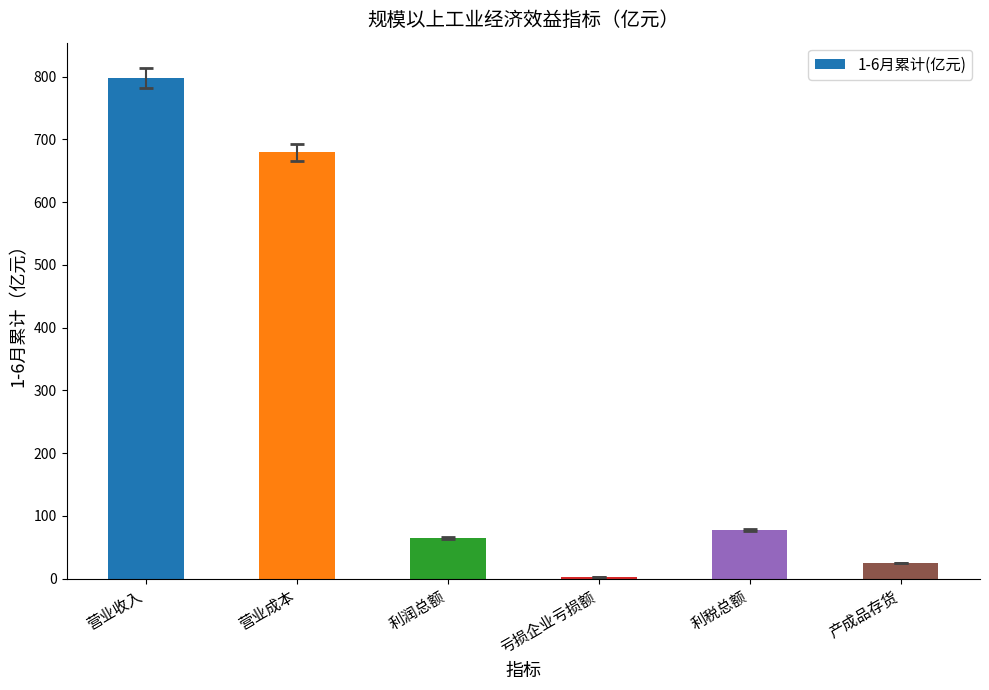

Reading left to right, what are all the values shown in this chart?

797.3	679.5	64.9	2.2	78.1	25.0